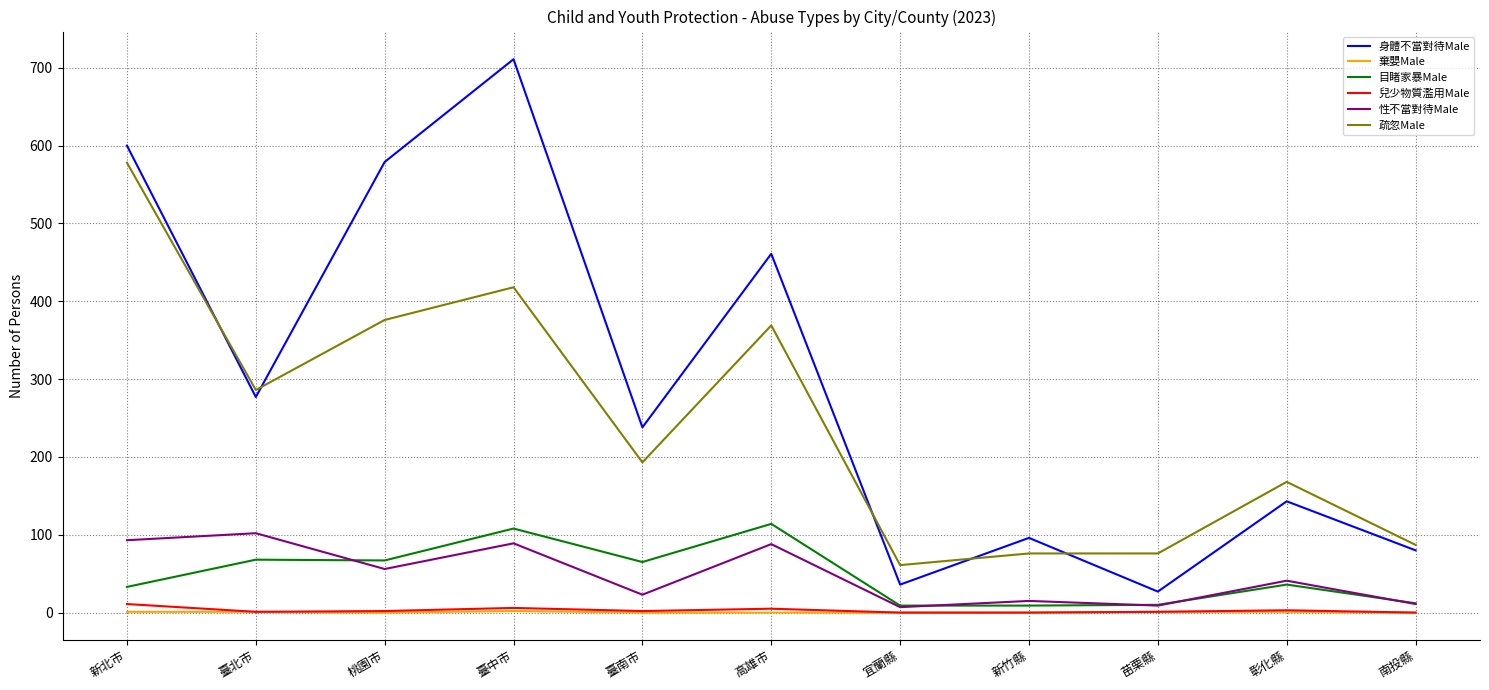

What is the sum of the 兒少物質濫用Male values at 苗栗縣 and 桃園市?

3